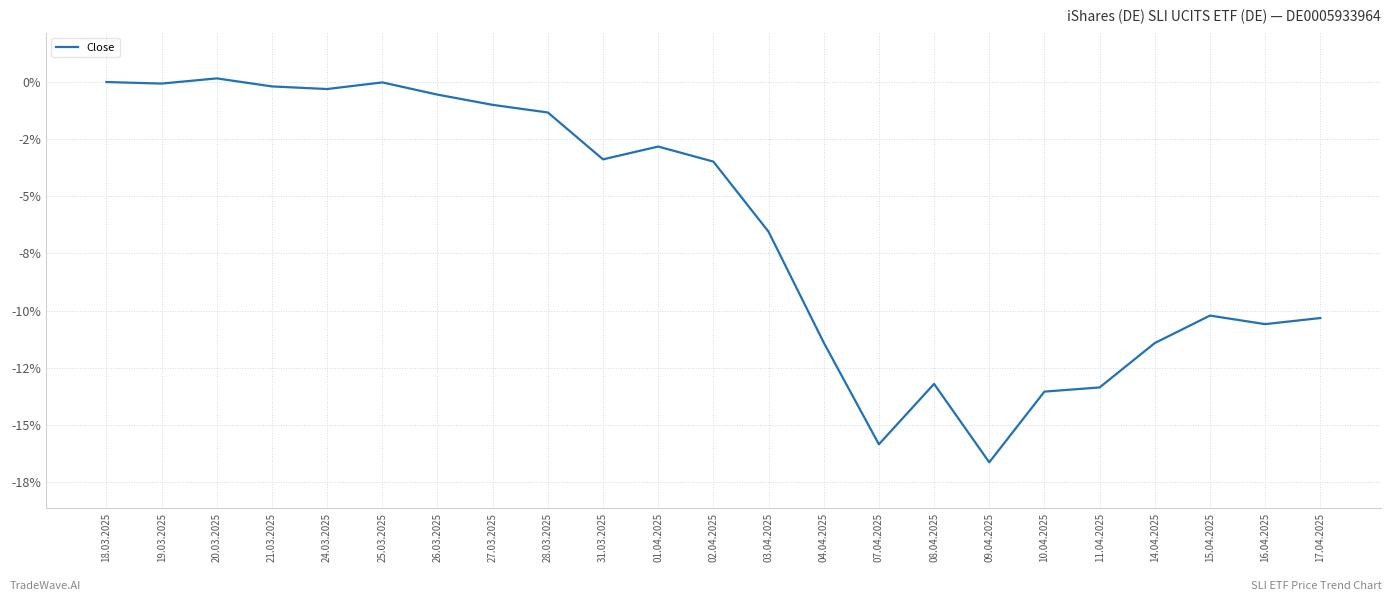

How many interior local peaks (higher than both neighbors) does the data have?

5